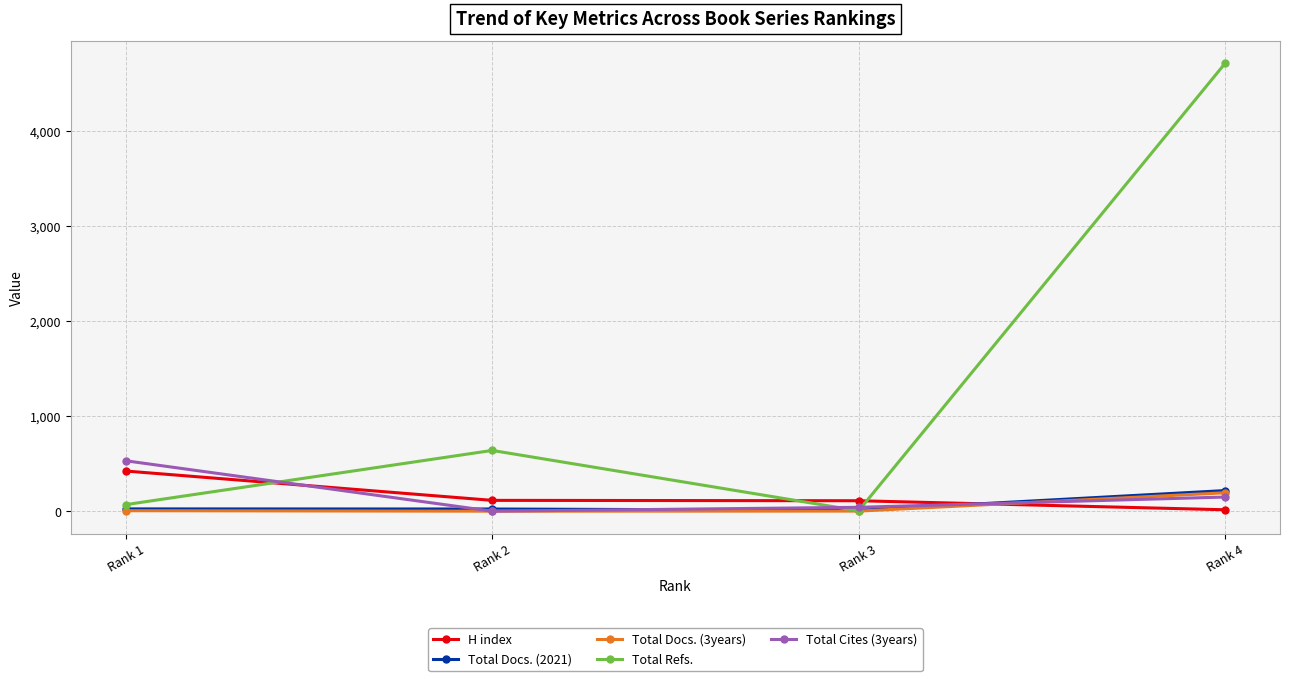

What is the average value of the Total Refs. series?

1357